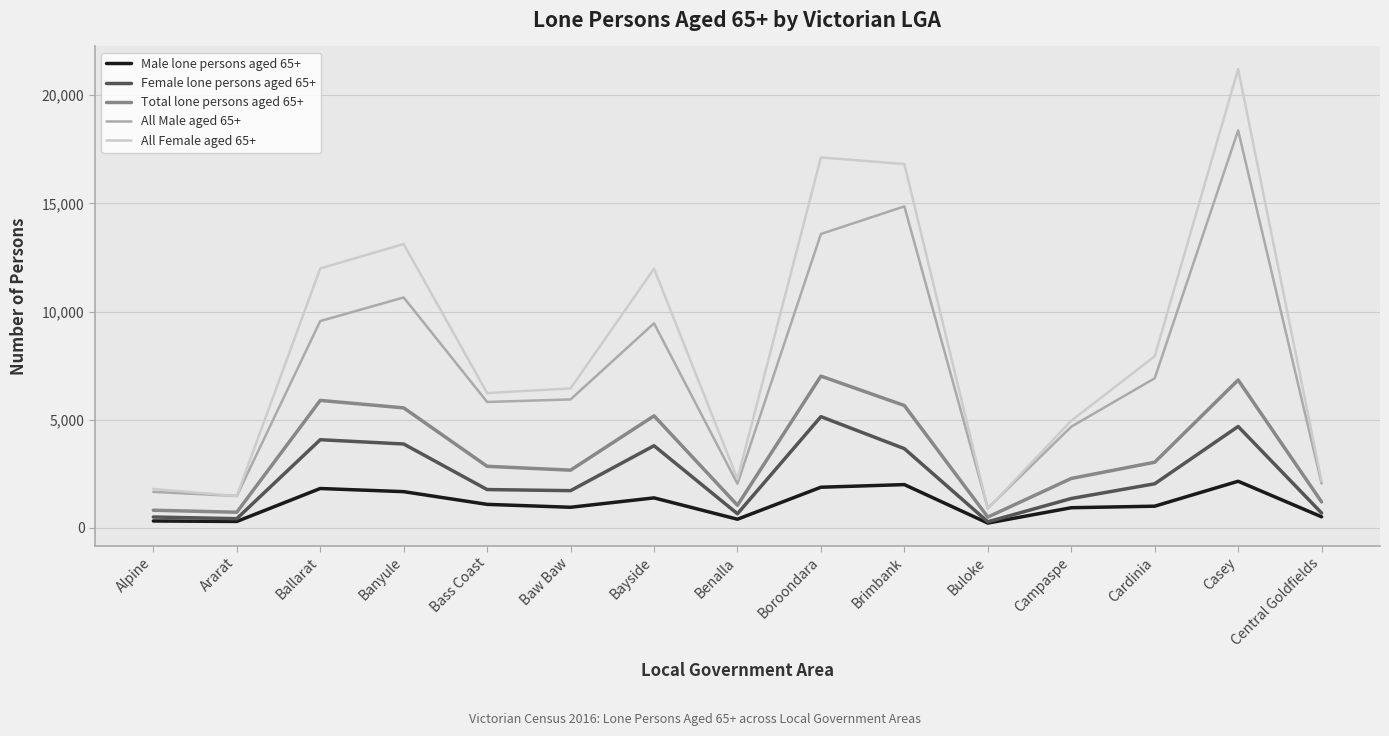

True or false: Total lone persons aged 65+ has more than 1 points higher than both neighbors.

True